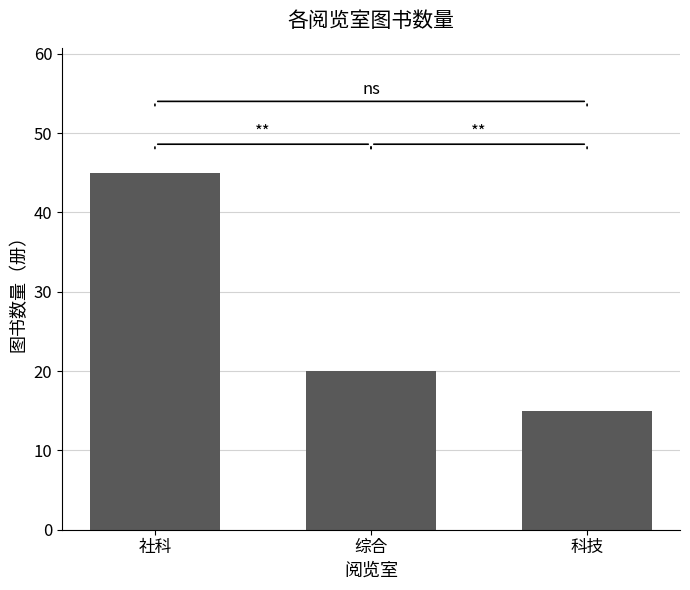

How many bars are there in total?

3